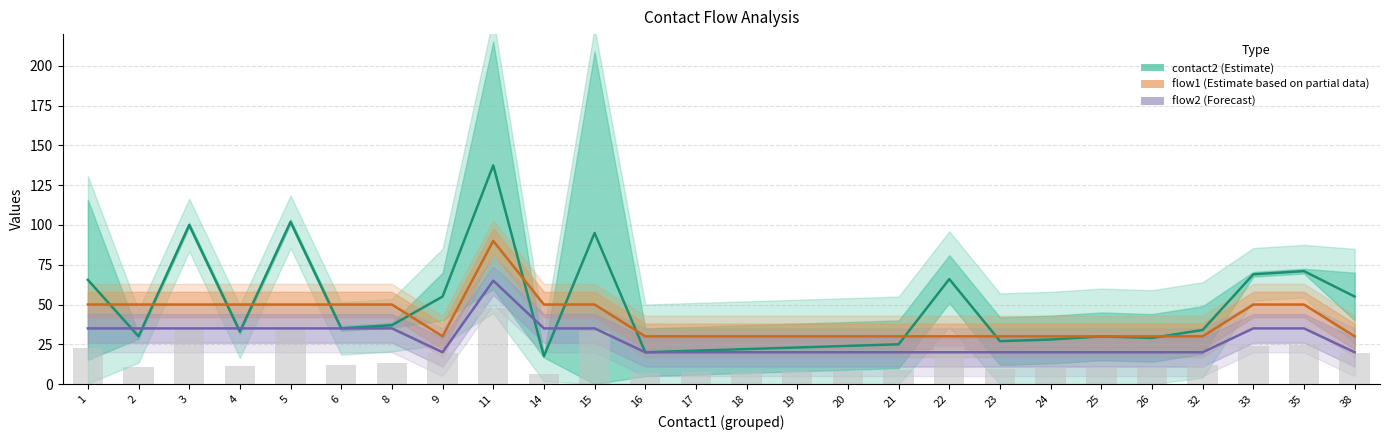

Reading left to right, transcribe all the data shown in this chart.

contact2 (Estimate): 1=65.5	2=30.0	3=100.0	4=33.0	5=102.0	6=35.0	8=37.0	9=55.0	11=137.5	14=17.5	15=95.0	16=20.0	17=21.0	18=22.0	19=23.0	20=24.0	21=25.0	22=66.0	23=27.0	24=28.0	25=30.0	26=29.0	32=34.0	33=69.0	35=71.0	38=55.0
flow1 (Estimate based on partial data): 1=50.0	2=50.0	3=50.0	4=50.0	5=50.0	6=50.0	8=50.0	9=30.0	11=90.0	14=50.0	15=50.0	16=30.0	17=30.0	18=30.0	19=30.0	20=30.0	21=30.0	22=30.0	23=30.0	24=30.0	25=30.0	26=30.0	32=30.0	33=50.0	35=50.0	38=30.0
flow2 (Forecast): 1=35.0	2=35.0	3=35.0	4=35.0	5=35.0	6=35.0	8=35.0	9=20.0	11=65.0	14=35.0	15=35.0	16=20.0	17=20.0	18=20.0	19=20.0	20=20.0	21=20.0	22=20.0	23=20.0	24=20.0	25=20.0	26=20.0	32=20.0	33=35.0	35=35.0	38=20.0